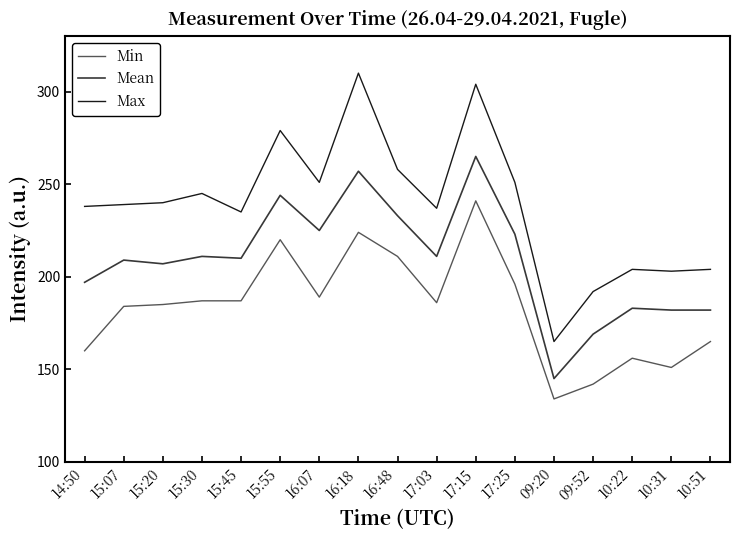

What is the difference between the maximum and minimum values in the Max series?

145